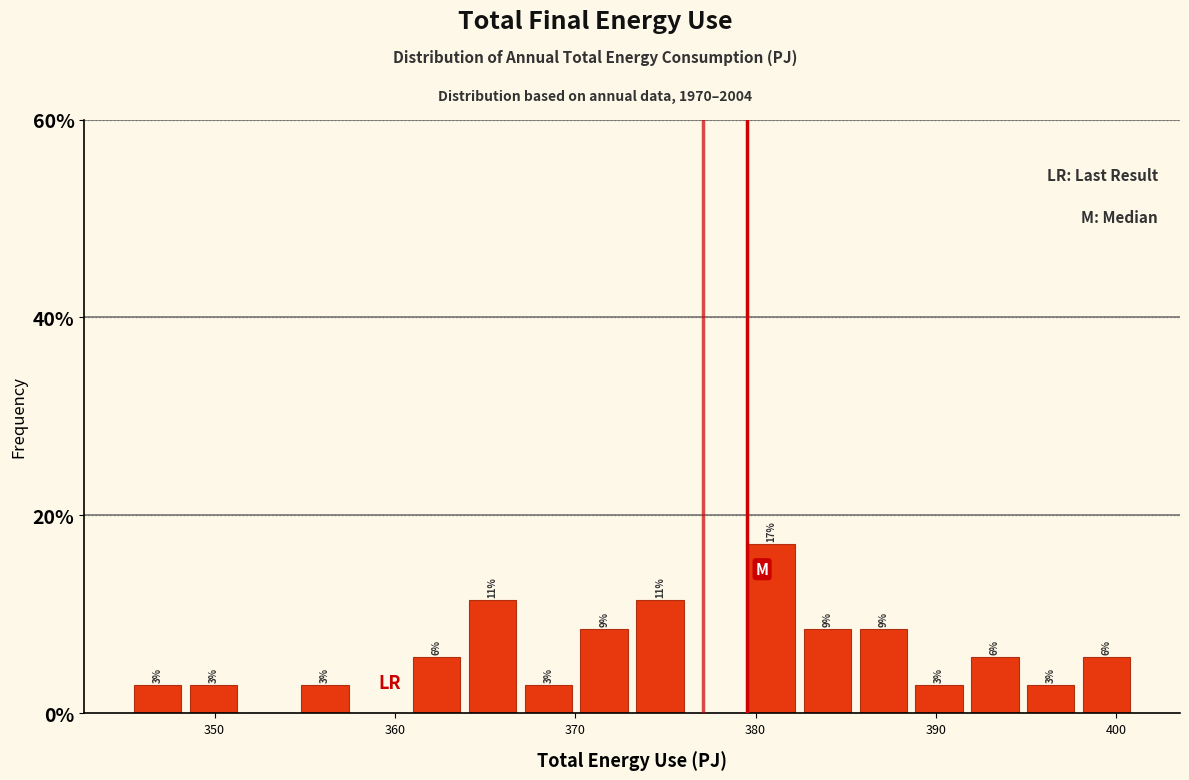

Read against the x-axis, roughly where is the centre of the tallest bar?

381